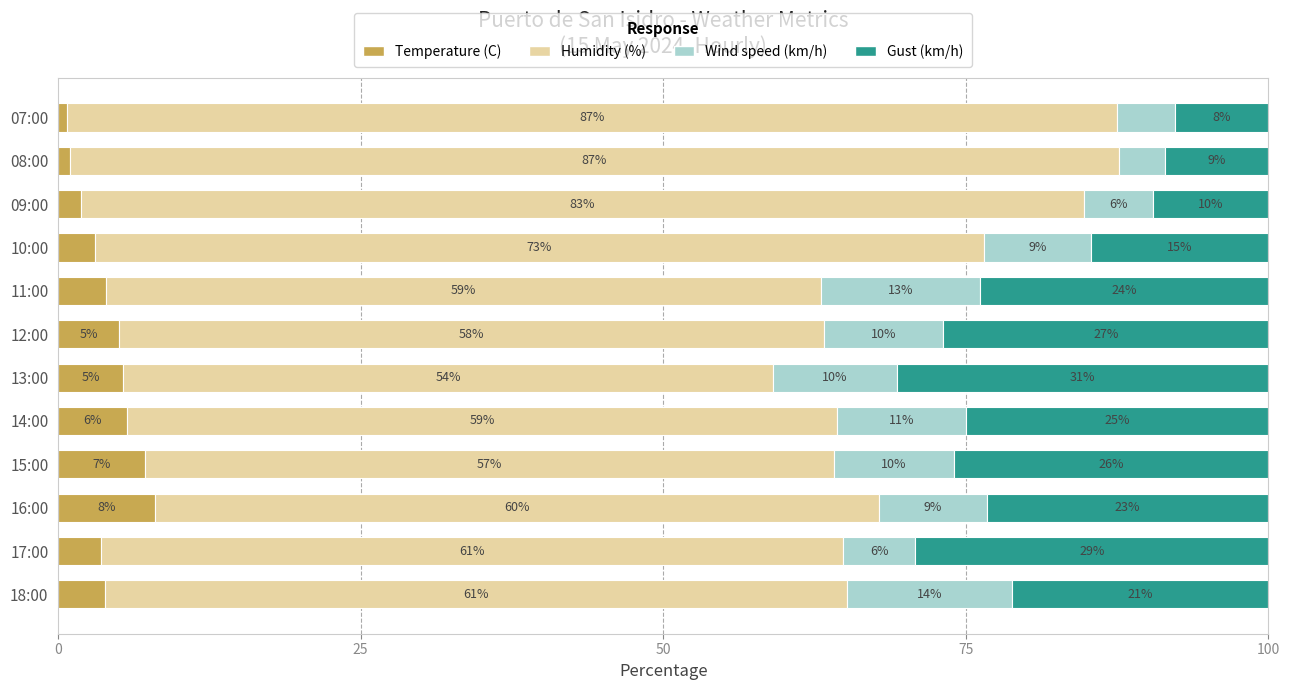

How many categories are shown in the chart?

12